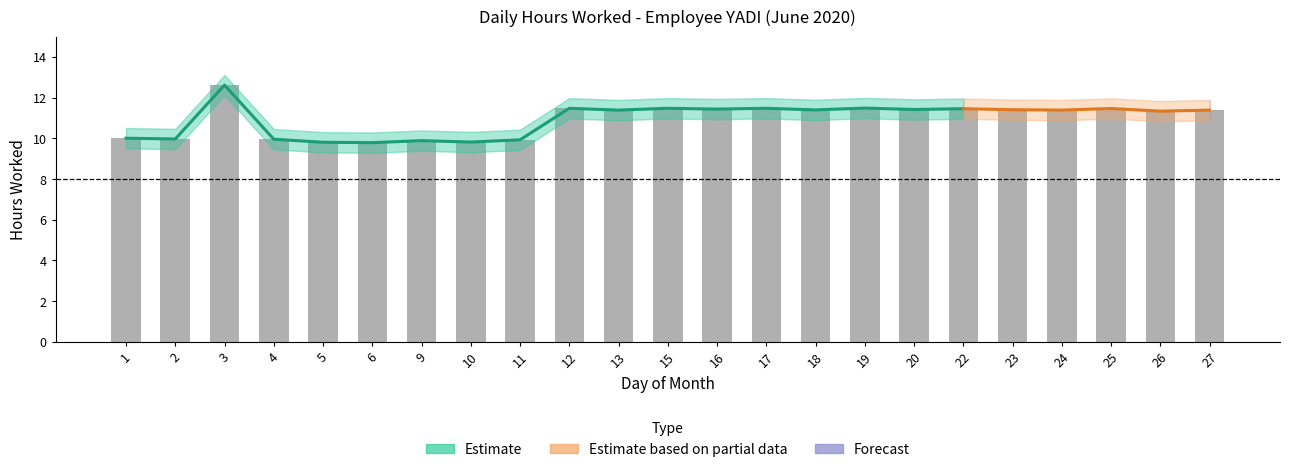

Reading right to left, transcribe all the data shown in this chart.

Hours Worked: 11.4	11.3	11.5	11.4	11.4	11.5	11.4	11.5	11.4	11.5	11.4	11.5	11.4	11.5	9.9	9.8	9.9	9.8	9.8	10.0	12.6	10.0	10.0
Upper Band: 11.9	11.8	12.0	11.9	11.9	12.0	11.9	12.0	11.9	12.0	11.9	12.0	11.9	12.0	10.4	10.3	10.4	10.3	10.3	10.5	13.1	10.5	10.5
Lower Band: 10.9	10.8	11.0	10.9	10.9	11.0	10.9	11.0	10.9	11.0	10.9	11.0	10.9	11.0	9.4	9.3	9.4	9.3	9.3	9.5	12.1	9.5	9.5